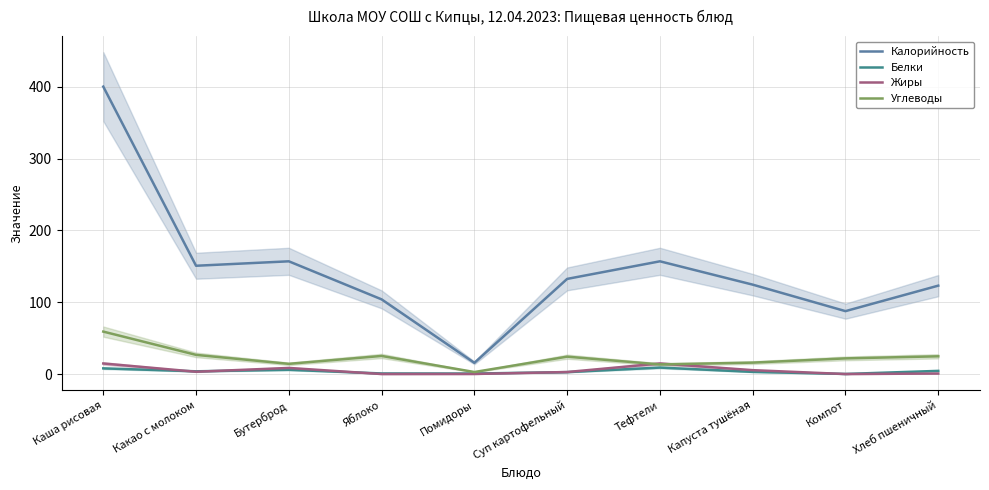

What is the highest value of the Белки series?

9.0